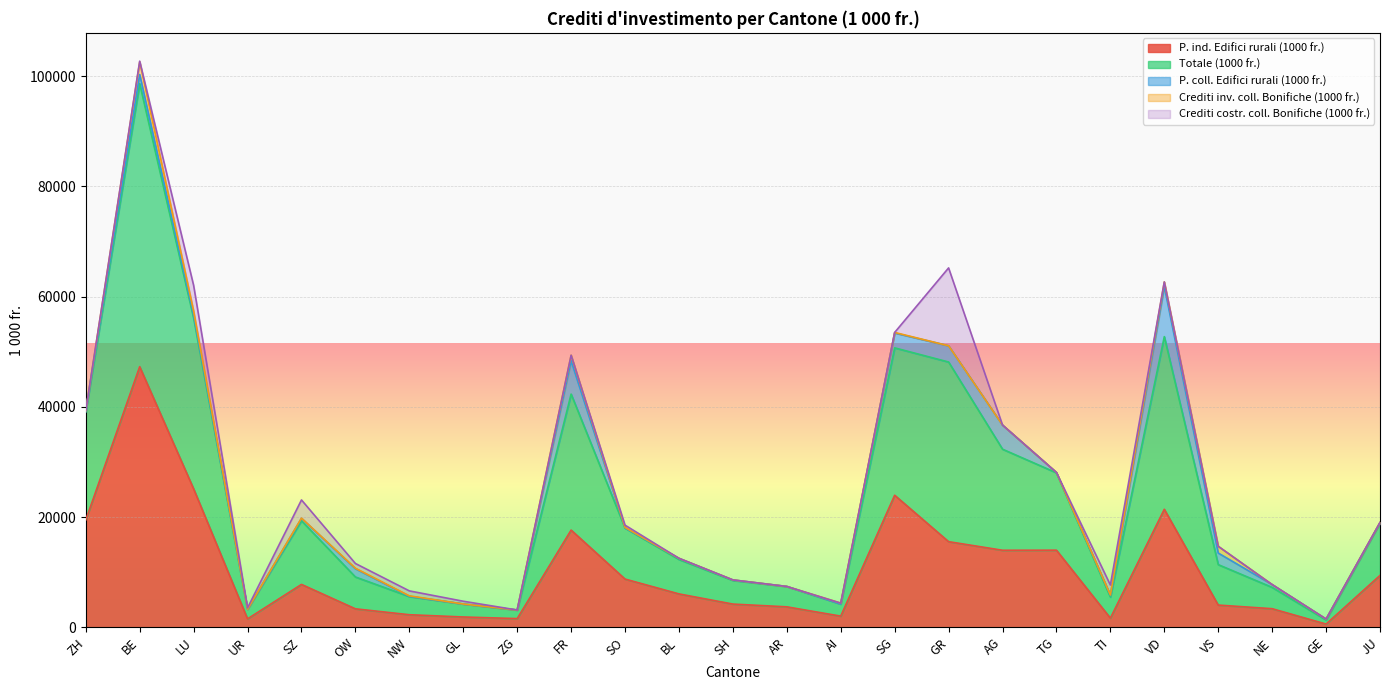

Which series has the largest total across all categories?

Totale (1000 fr.)